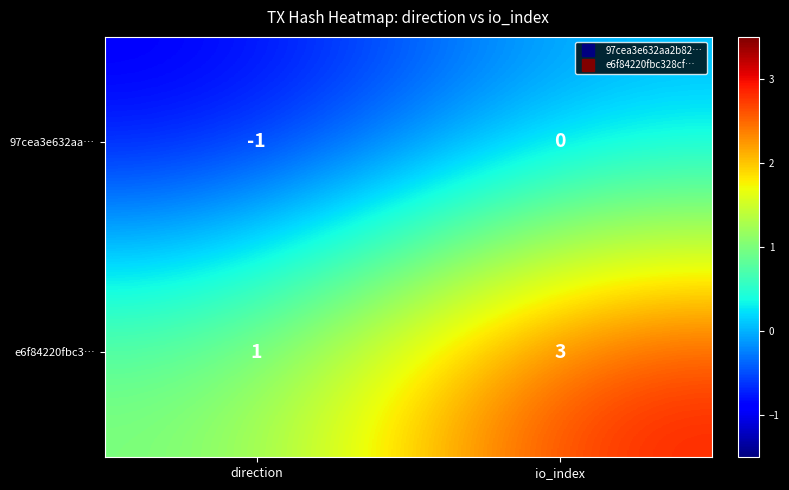

At which category is the sum across all series the highest?

io_index